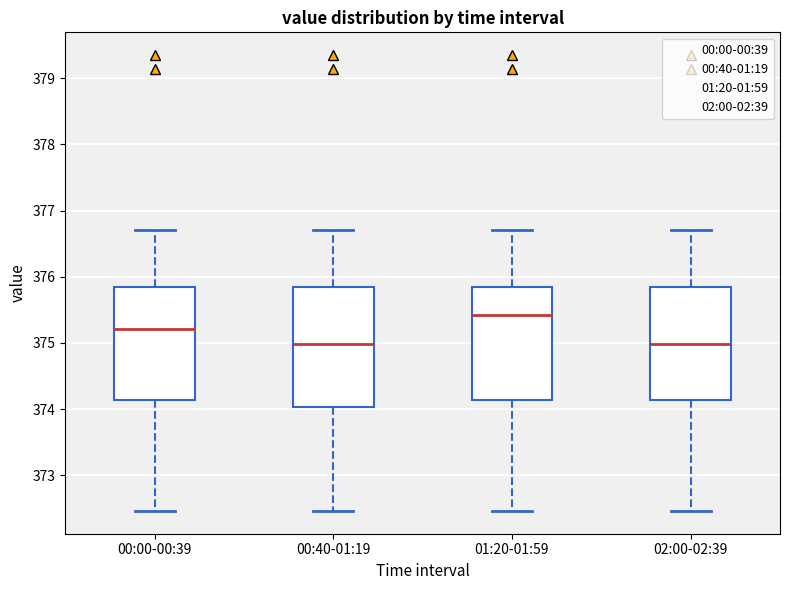

Where is the lower edge of the box for 01:20-01:59 on the y-axis? The values are not printed on the chart, so give them approximately, as read against the axis.

374.1